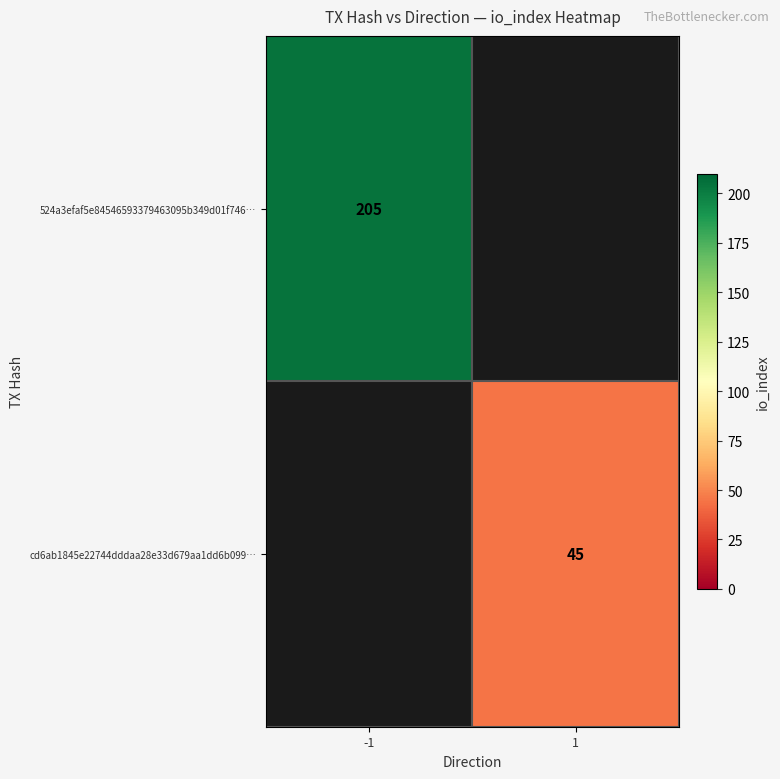

How many distinct data groups are displayed?

2